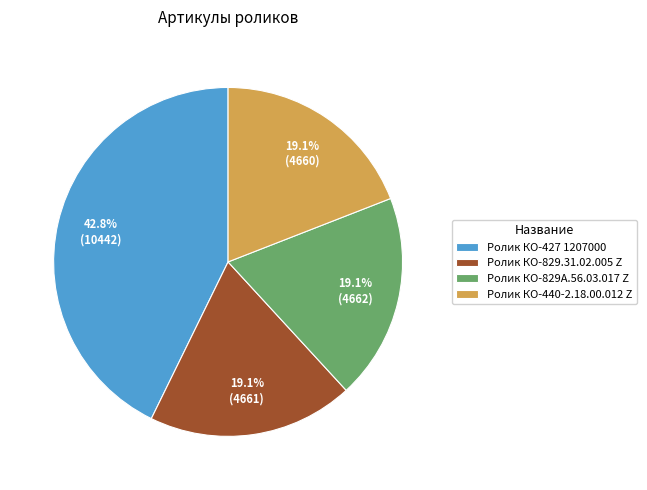

Which category has the biggest portion of the pie?

Ролик КО-427 1207000